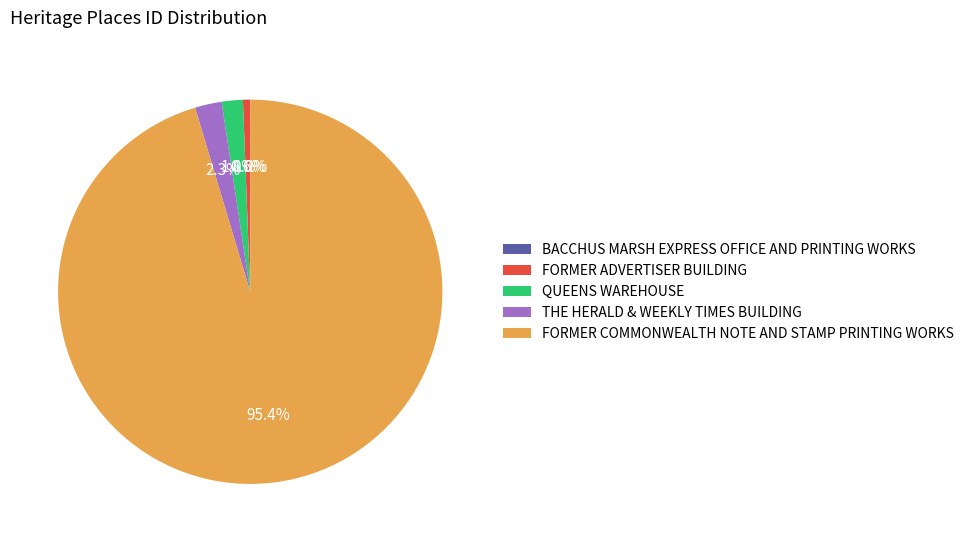

What is the total percentage of FORMER ADVERTISER BUILDING and QUEENS WAREHOUSE?

2.4%